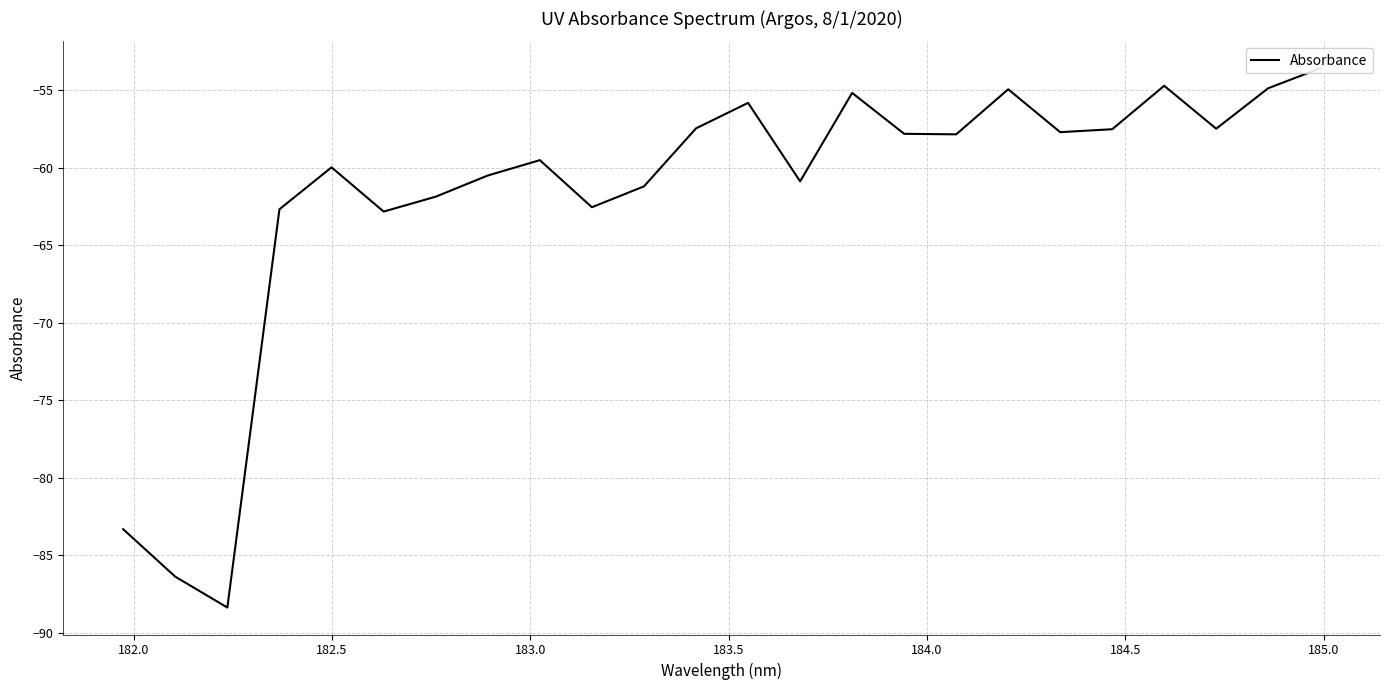

What is the average value?

-61.9